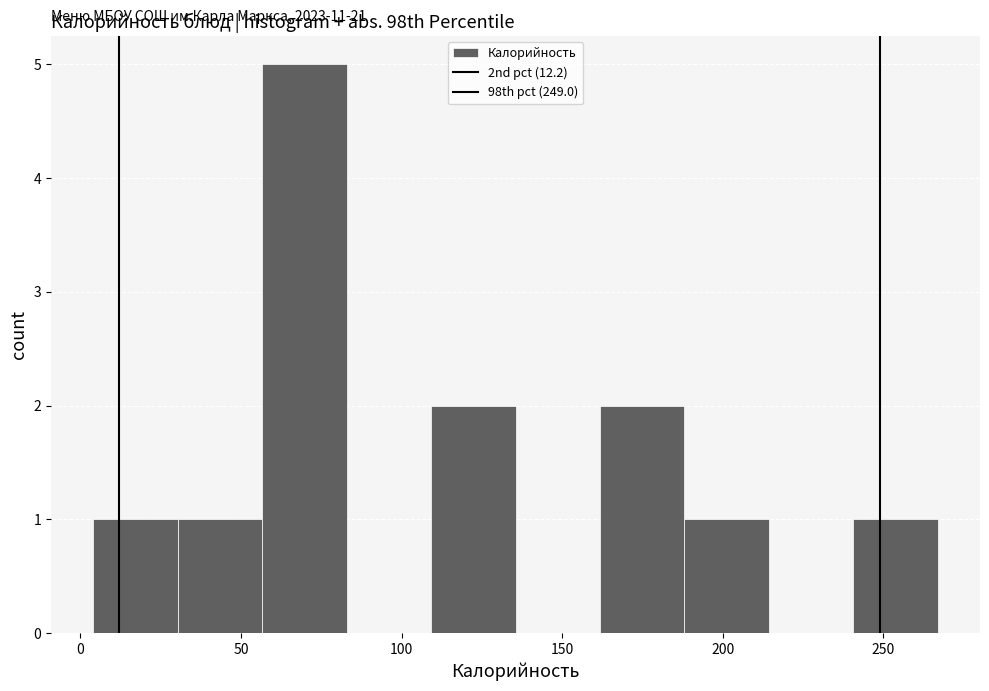

Over which range of the x-axis is the bar tallest?

55 to 85